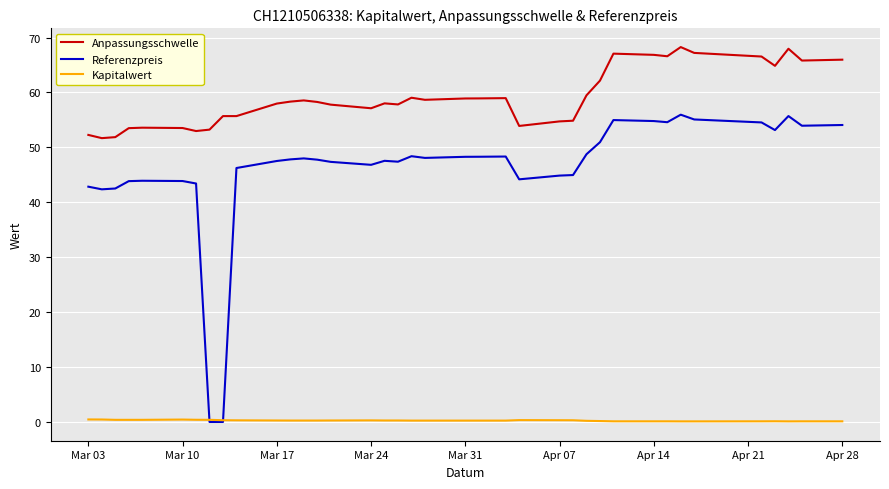

True or false: Anpassungsschwelle and Referenzpreis cross at least once.

False